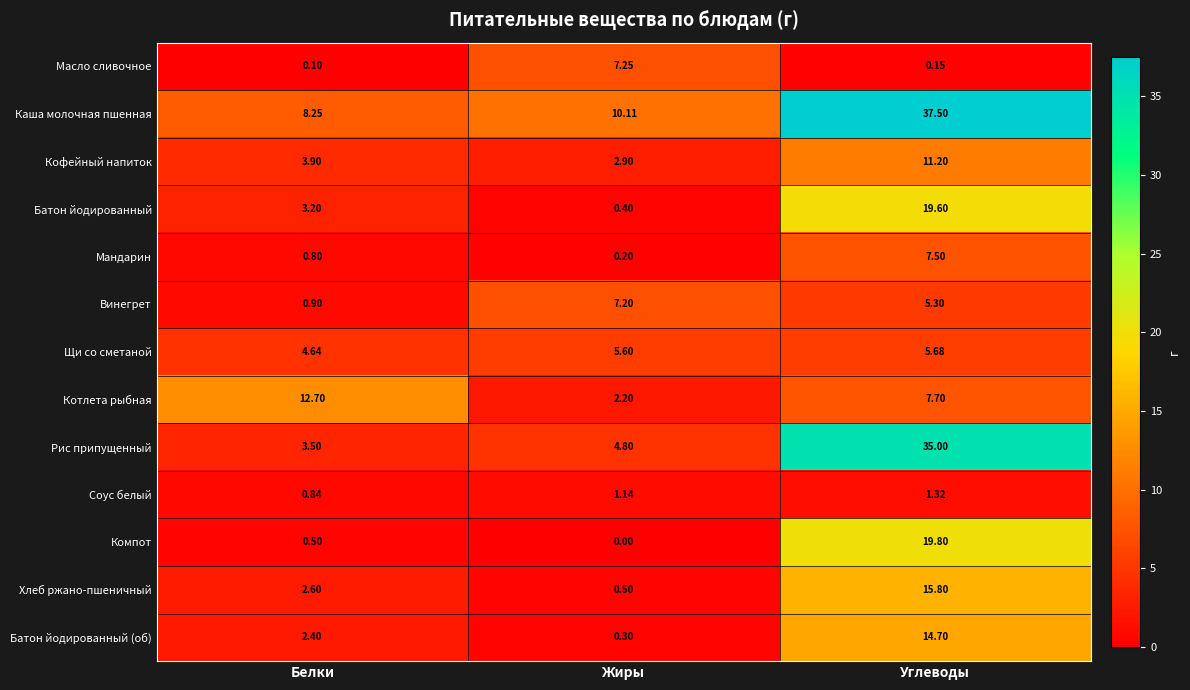

Where is Соус белый nearest to the value 1?

Жиры